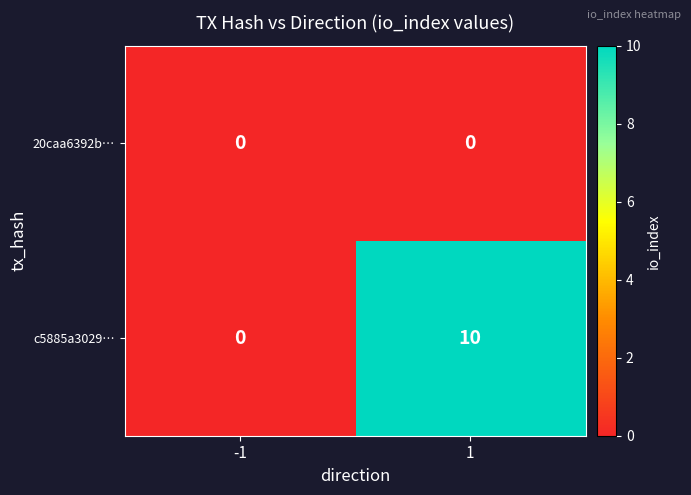

Rank the series by their average value, from highest to lowest.

c5885a3029…, 20caa6392b…